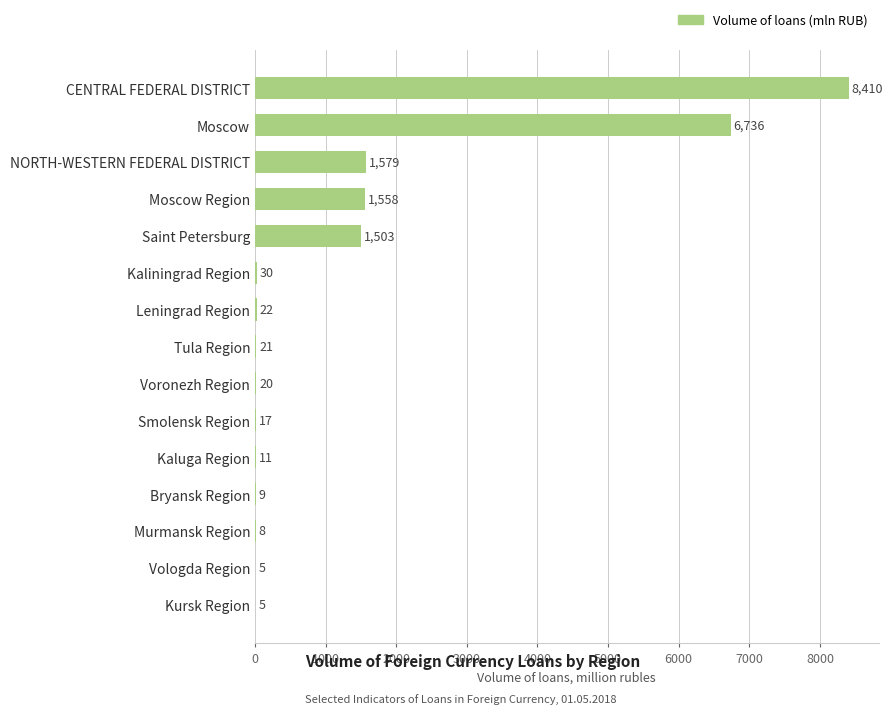

Between Bryansk Region and Kaliningrad Region, which is larger?

Kaliningrad Region